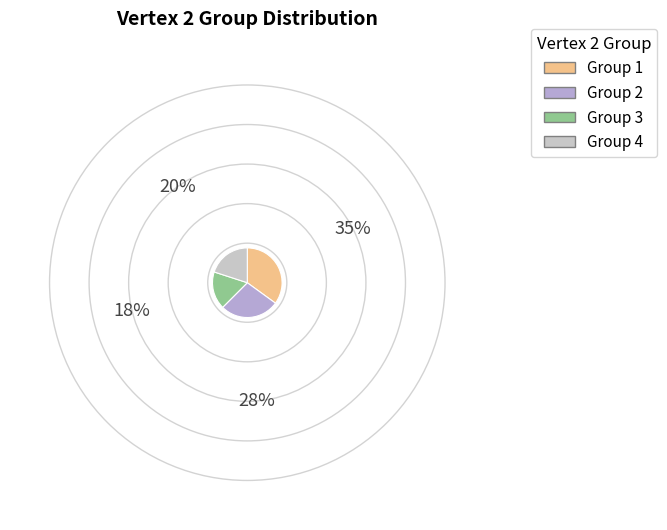

How many segments does this pie chart have?

4